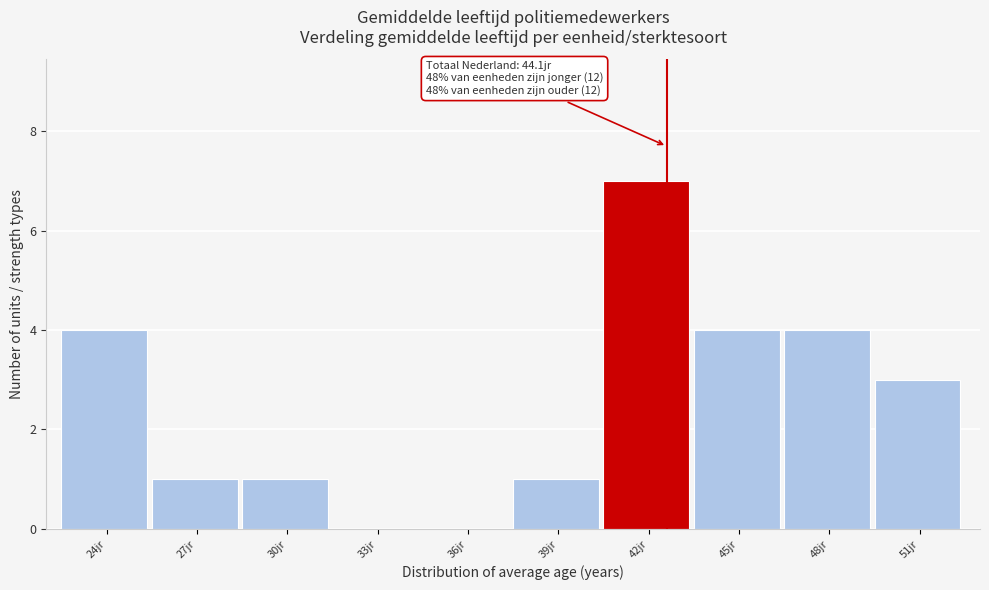

Reading left to right, transcribe all the data shown in this chart.

24jr=4	27jr=1	30jr=1	33jr=0	36jr=0	39jr=1	42jr=7	45jr=4	48jr=4	51jr=3